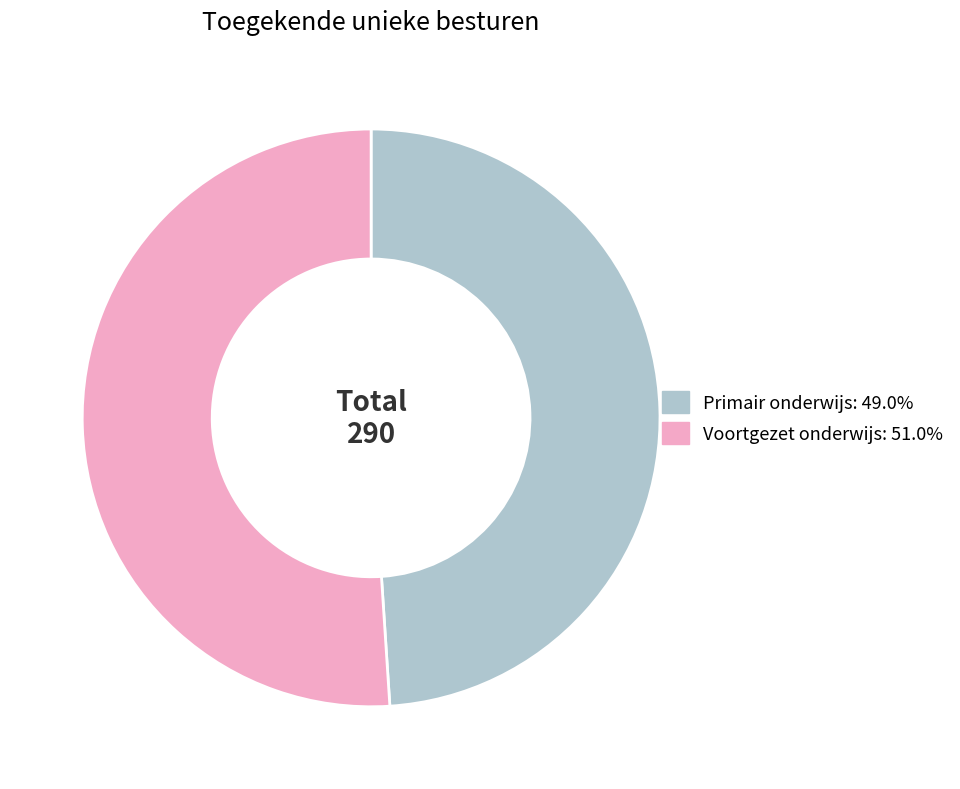

Is there any slice that represents more than half of the pie?

Yes